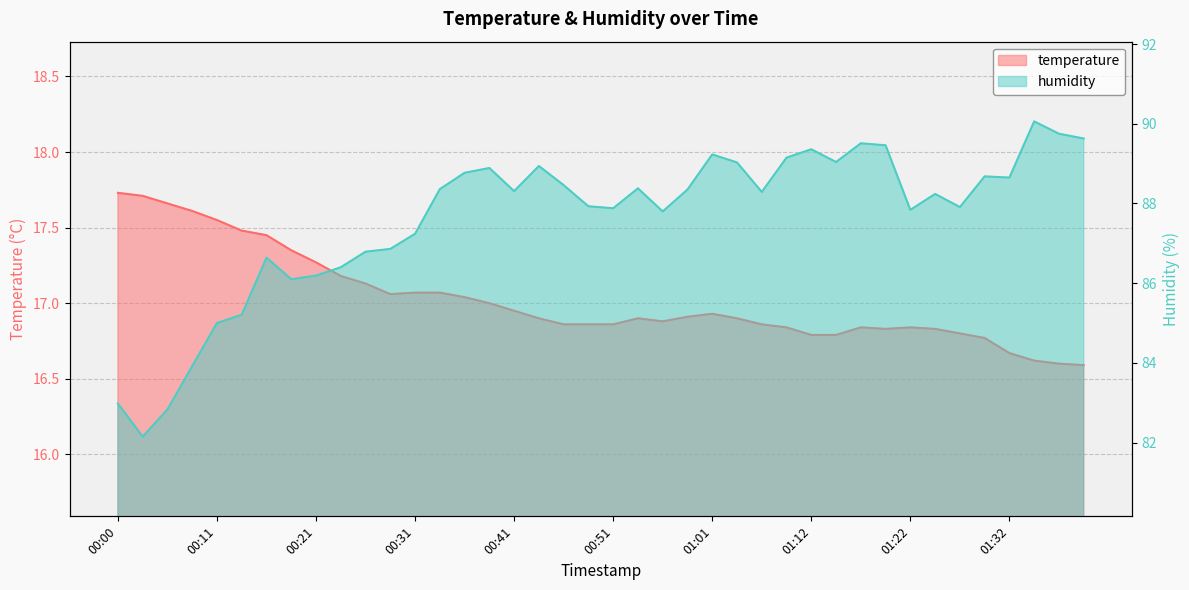

In temperature, how many points are higher than both neighbors (excluding endpoints)?

4